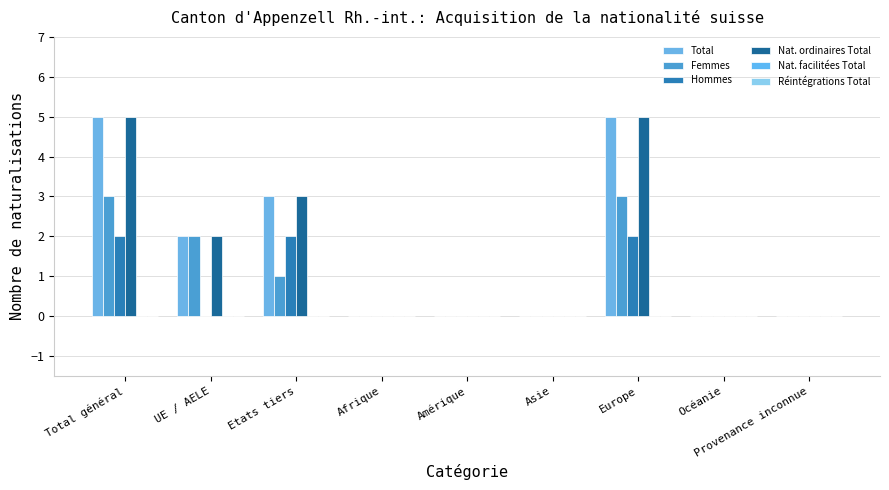

Which series has the largest total across all categories?

Total